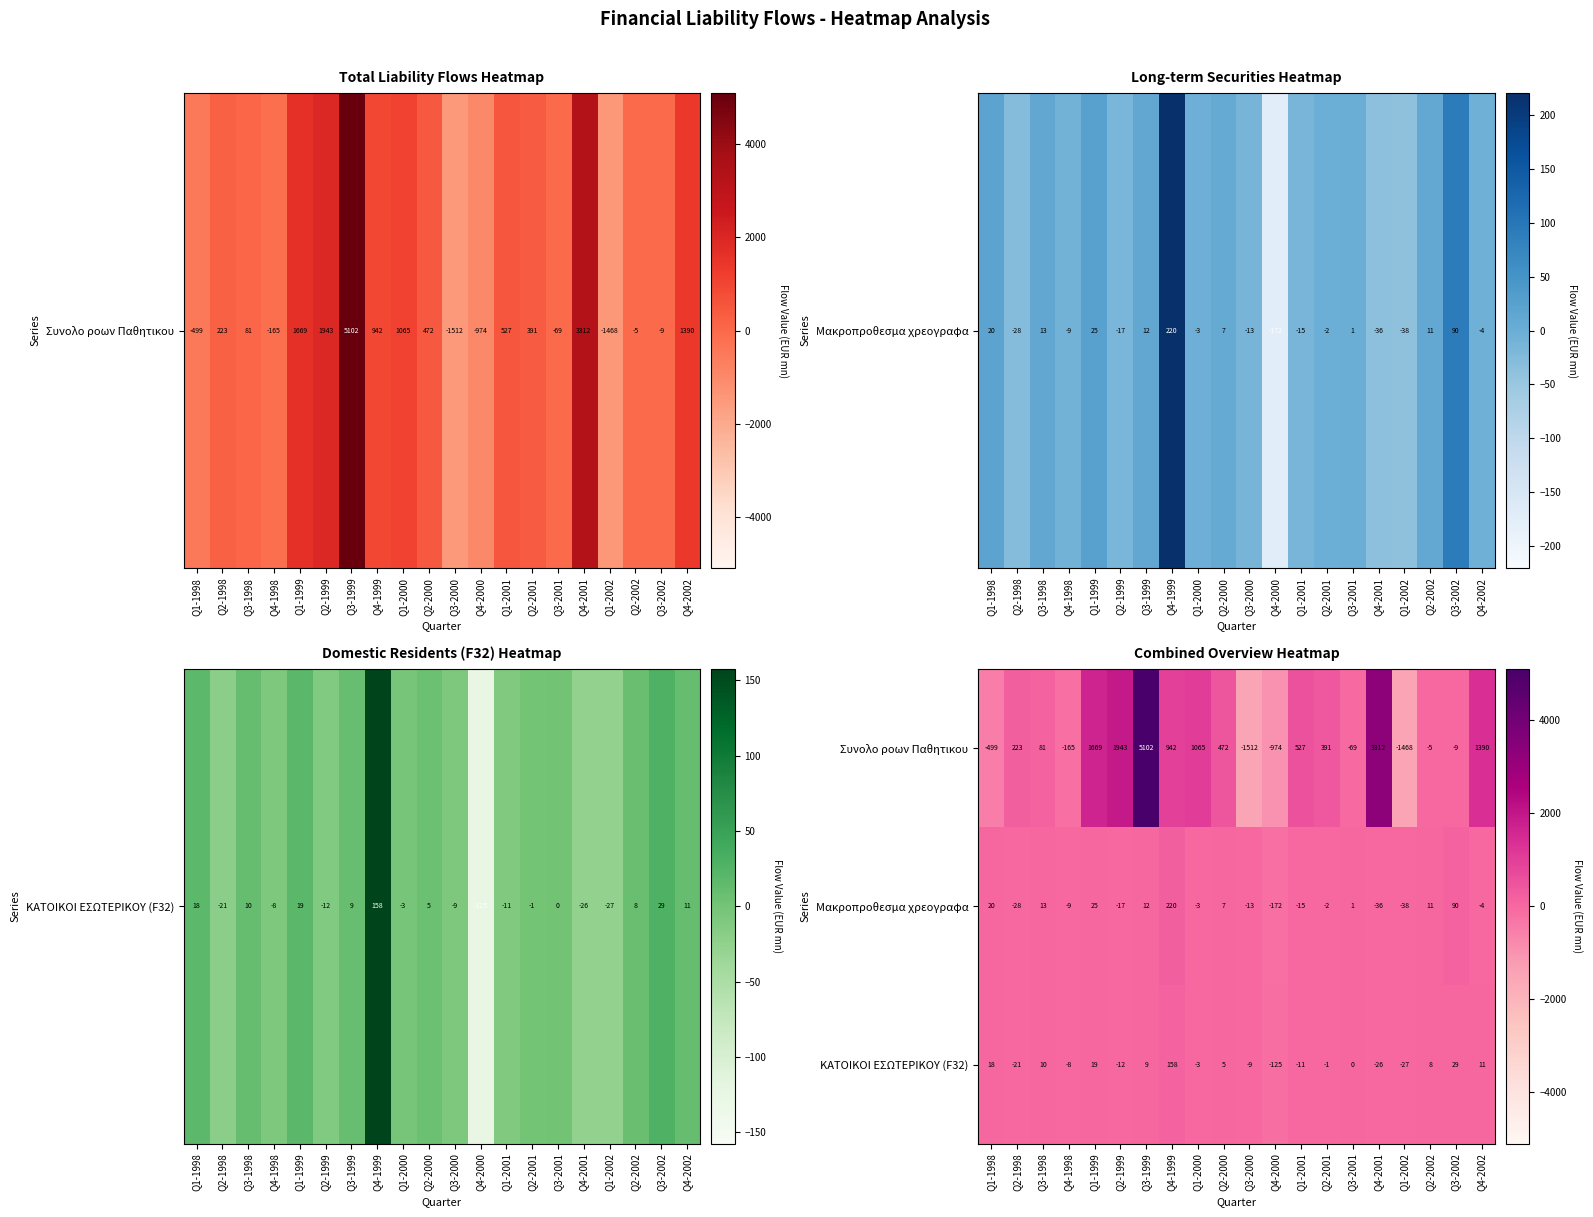

How many values in the Μακροπροθεσμα χρεογραφα series are below -2?

10